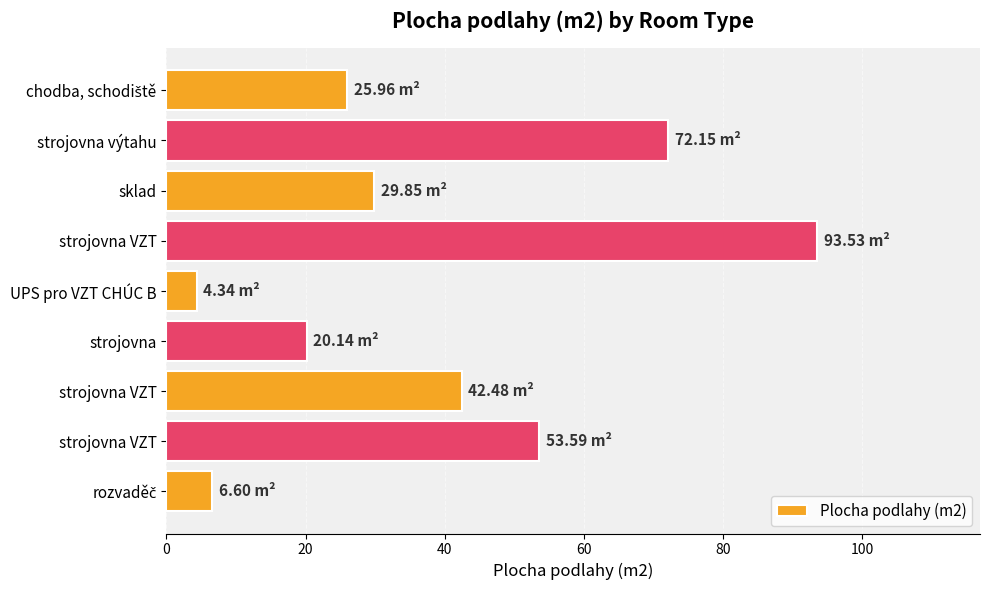

How many values exceed 29?

5